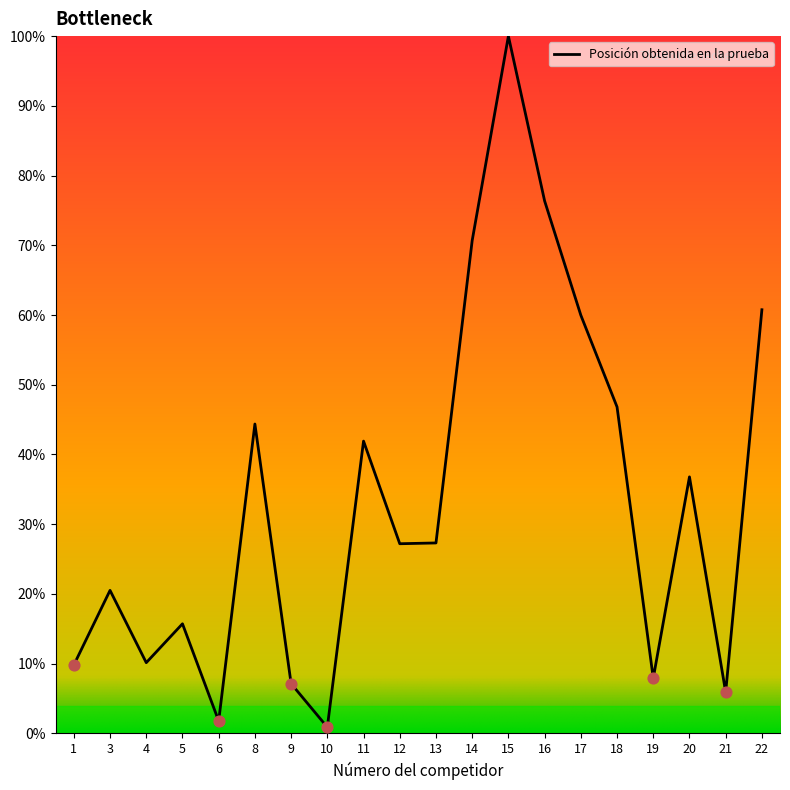

Which has a higher value, 18 or 9?

18